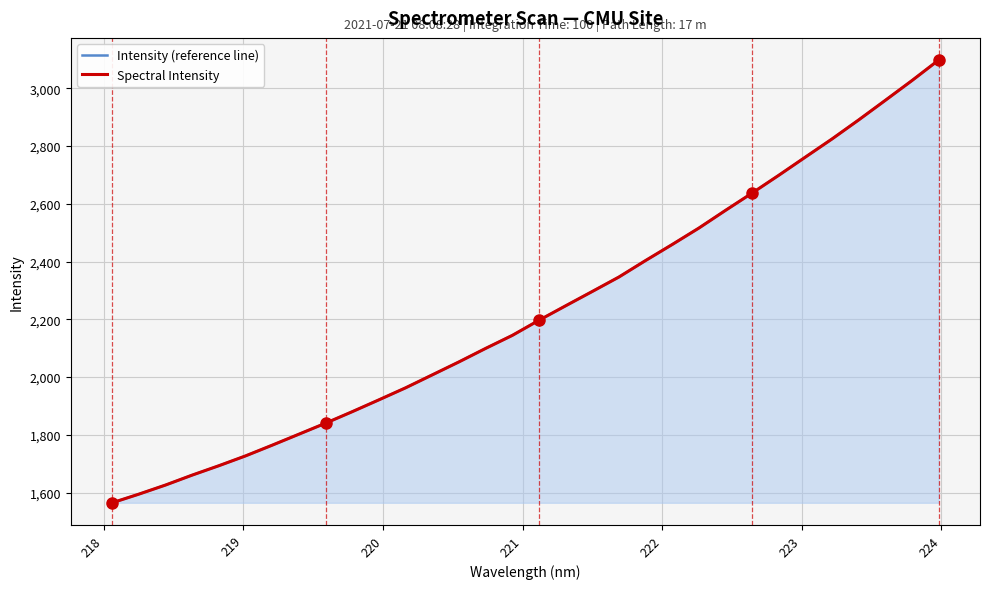

What is the label of the 7th point from the left?

223